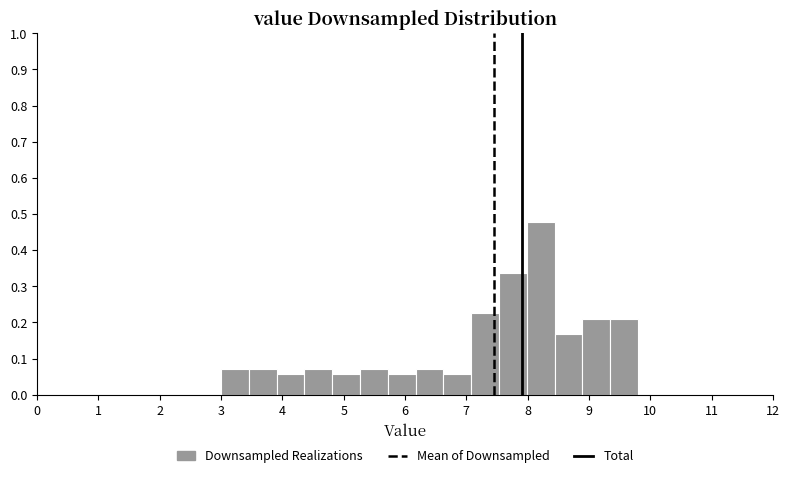

Reading left to right, transcribe this chart: for each bar, give the range it covers on the x-axis and its height. Neither the bar edges nor the heights are printed on the chart, so give them approximately, as read against the axes.

3.0 to 3.5: 0.07
3.5 to 3.9: 0.07
3.9 to 4.4: 0.06
4.4 to 4.8: 0.07
4.8 to 5.3: 0.06
5.3 to 5.7: 0.07
5.7 to 6.2: 0.06
6.2 to 6.6: 0.07
6.6 to 7.1: 0.06
7.1 to 7.5: 0.22
7.5 to 8.0: 0.34
8.0 to 8.4: 0.48
8.4 to 8.9: 0.17
8.9 to 9.3: 0.21
9.3 to 9.8: 0.21